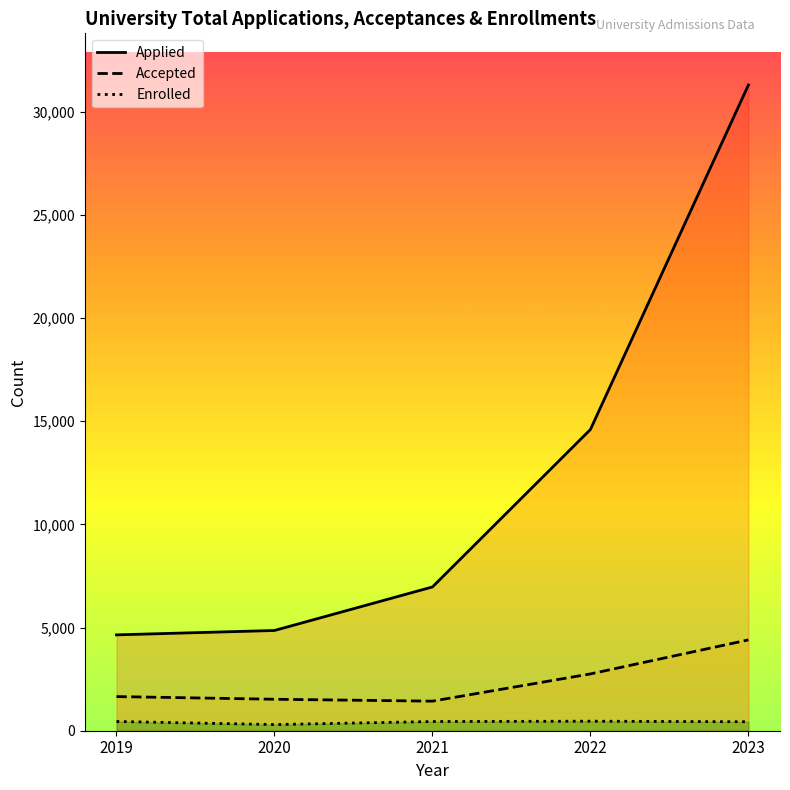

Which series has the largest total across all categories?

Applied